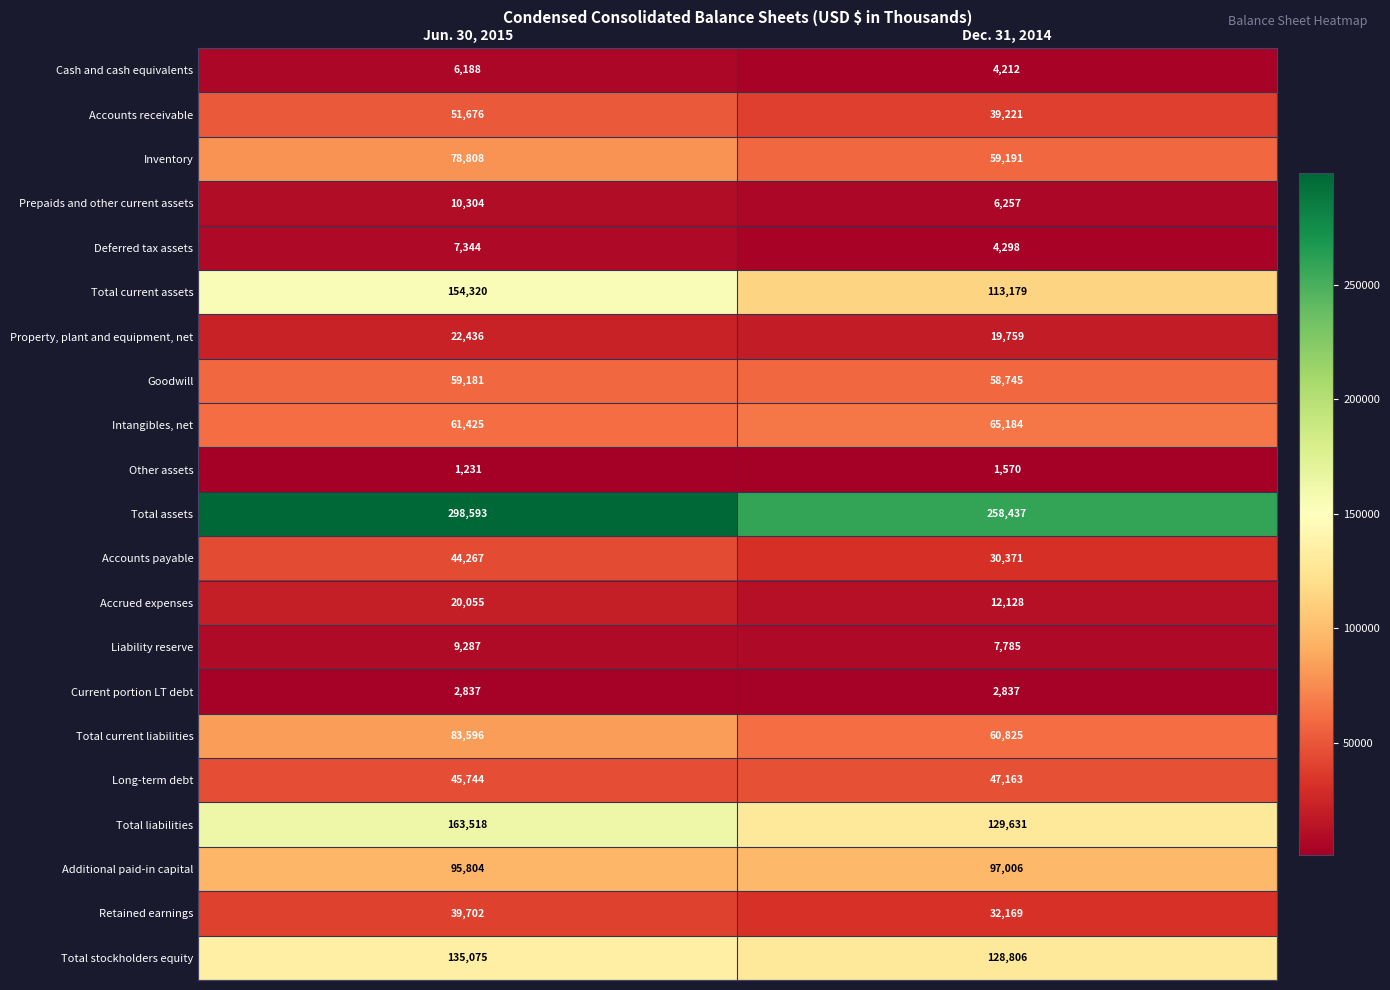

Rank the series at Jun. 30, 2015 from lowest to highest value.

Other assets, Current portion LT debt, Cash and cash equivalents, Deferred tax assets, Liability reserve, Prepaids and other current assets, Accrued expenses, Property, plant and equipment, net, Retained earnings, Accounts payable, Long-term debt, Accounts receivable, Goodwill, Intangibles, net, Inventory, Total current liabilities, Additional paid-in capital, Total stockholders equity, Total current assets, Total liabilities, Total assets